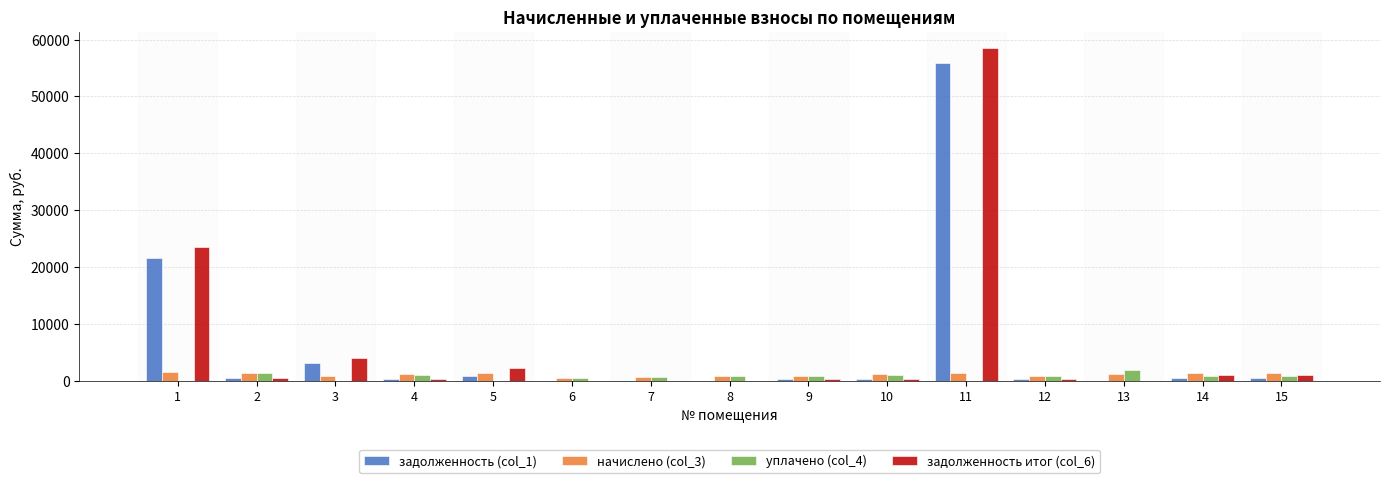

At which category is the sum across all series the highest?

11